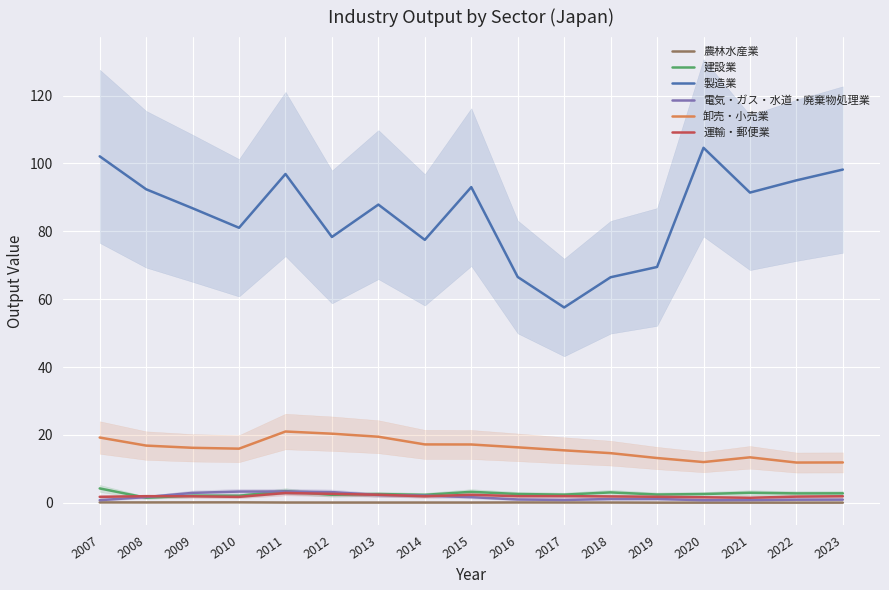

What is the sum of all 農林水産業 values?

0.9